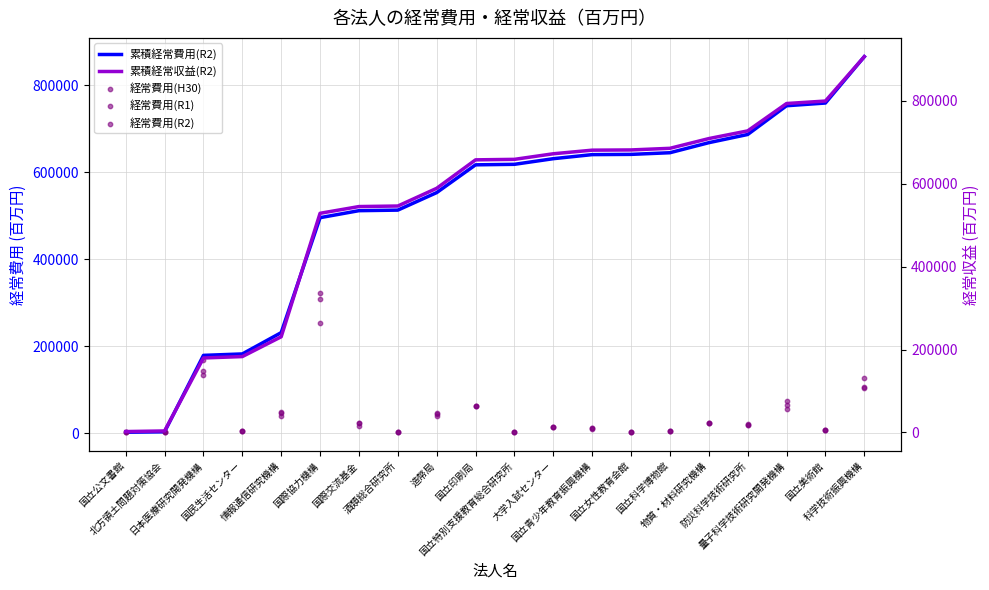

Which series has the largest total across all categories?

累積経常収益(R2)